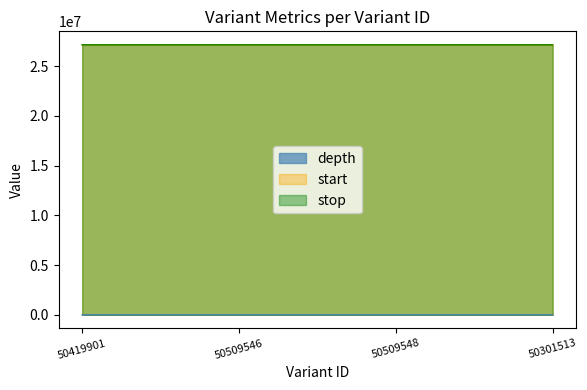

True or false: stop has more than 0 interior local peaks.

False